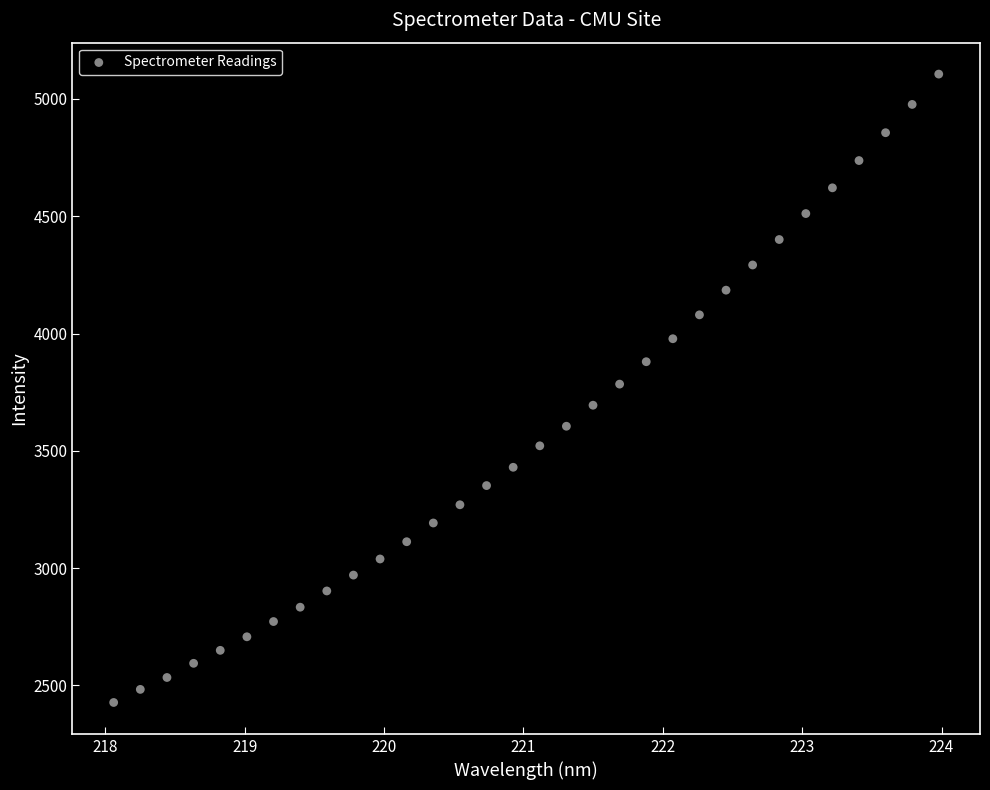

What is the range of Y values (max minus min)?

2679.1